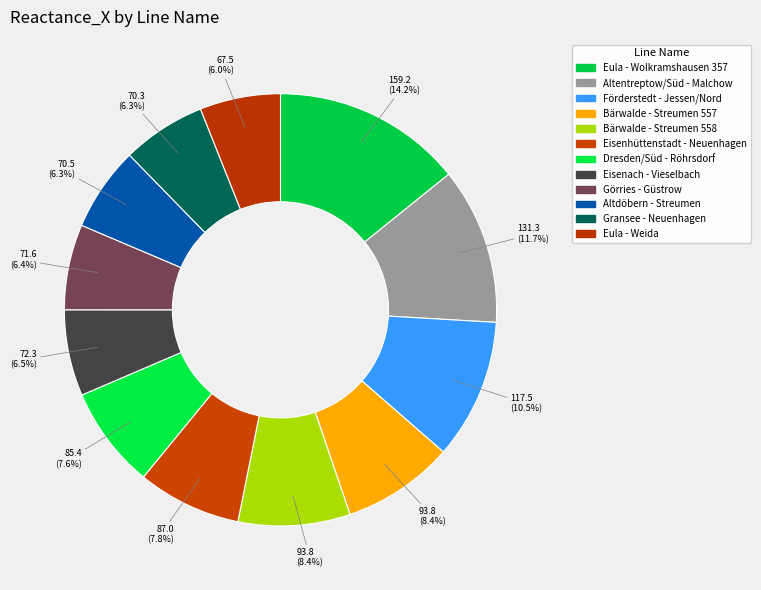

The Bärwalde - Streumen 557 slice represents 8% of the pie. True or false?

True